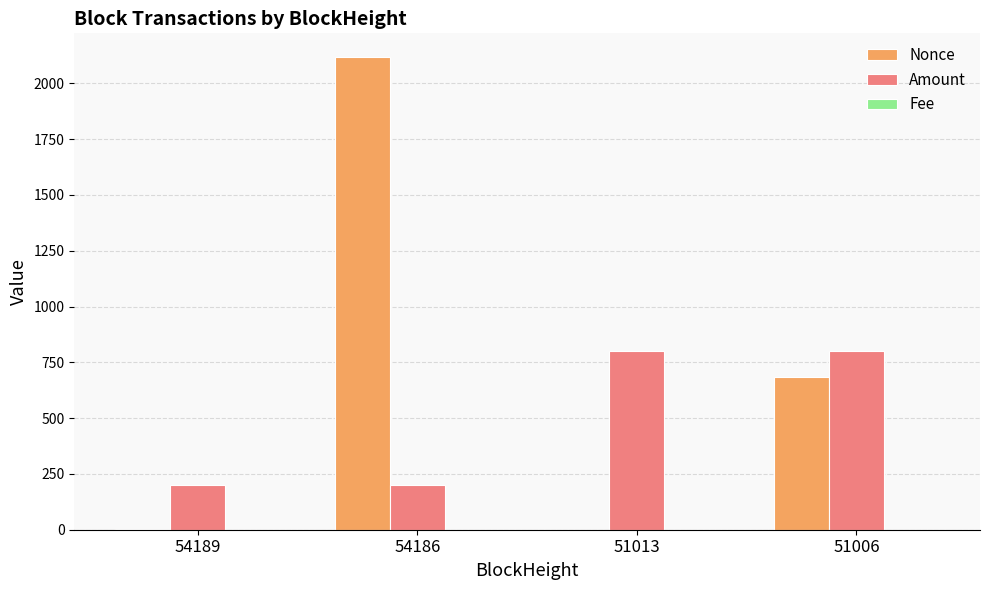

How many data points does each series have?

4